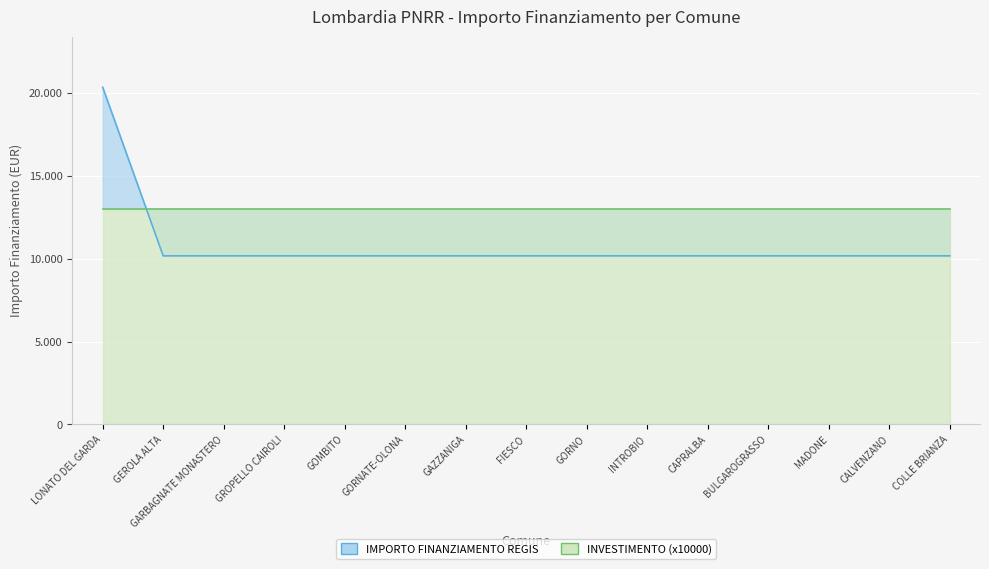

The chart shows a value of 6010 at CALVENZANO. True or false?

False